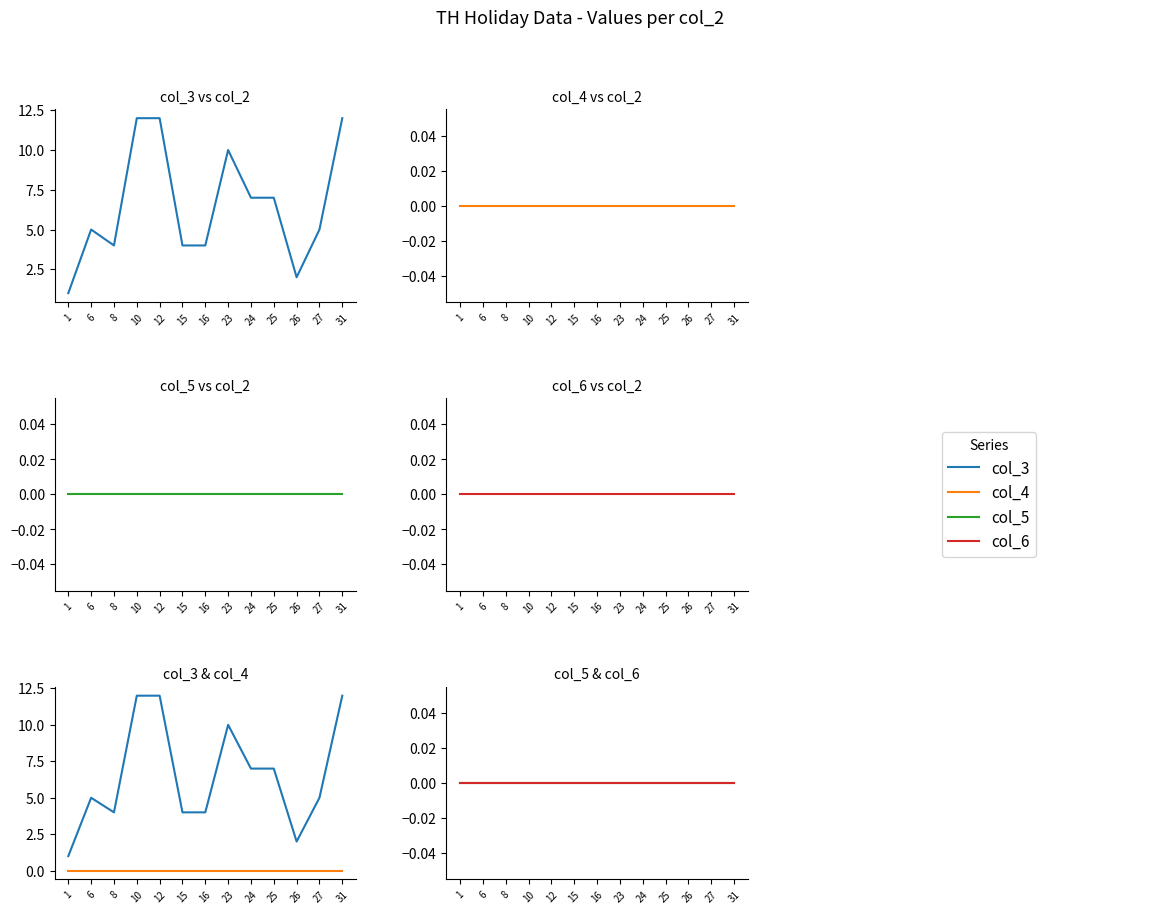

Rank the series by their maximum value, from lowest to highest.

col_4, col_5, col_6, col_3